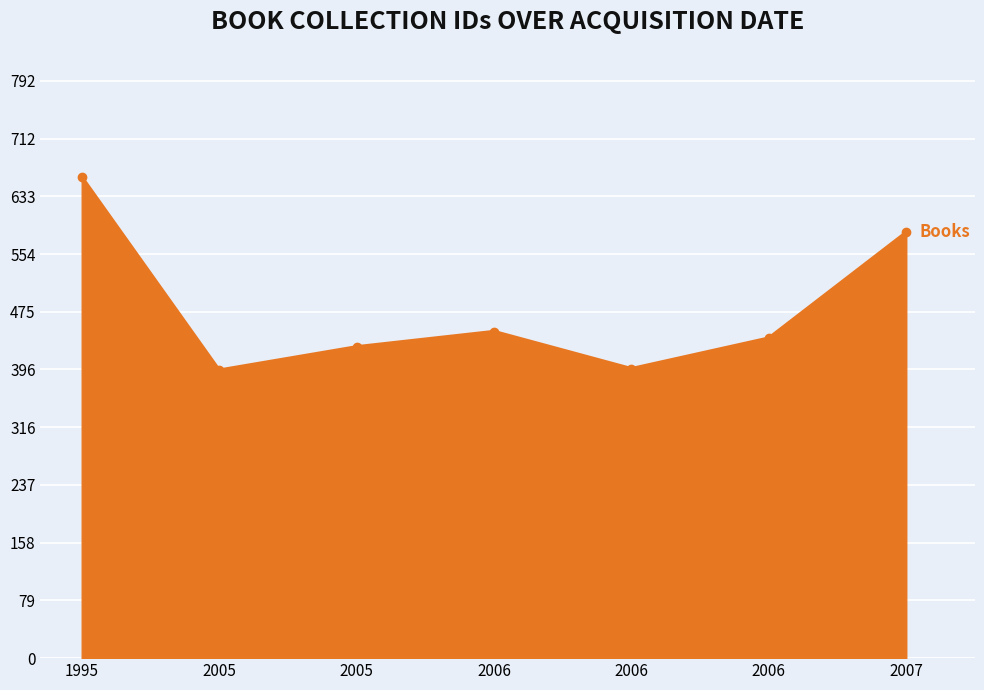

How many lines are shown in the chart?

1